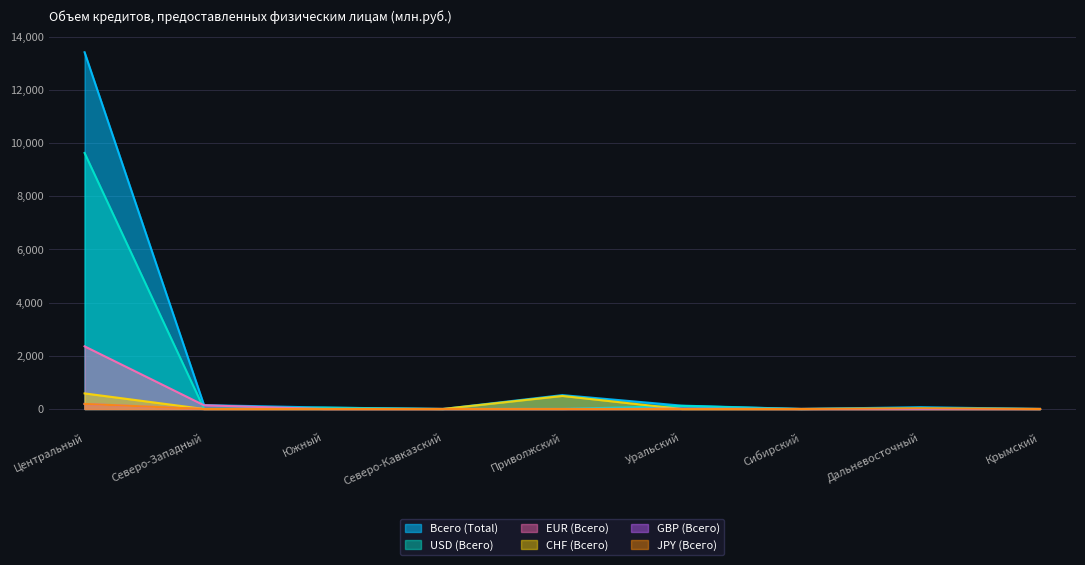

What is the difference between the maximum and minimum values in the EUR (Всего) series?

2356